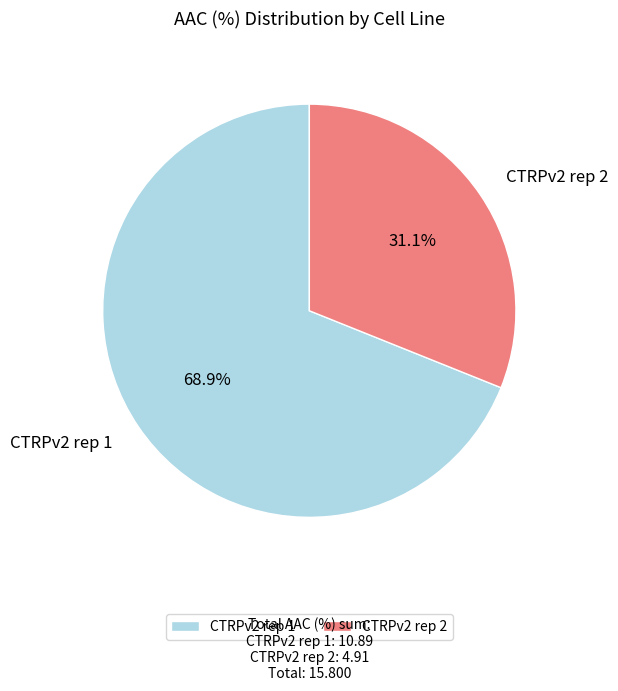

How many slices are in this pie chart?

2